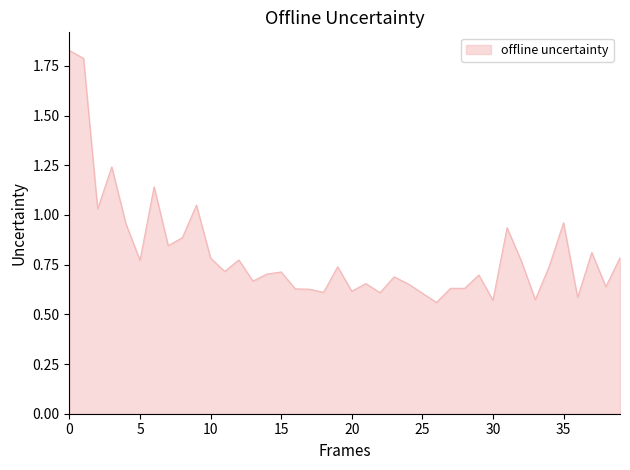

What is the difference between the maximum and minimum values?

1.3